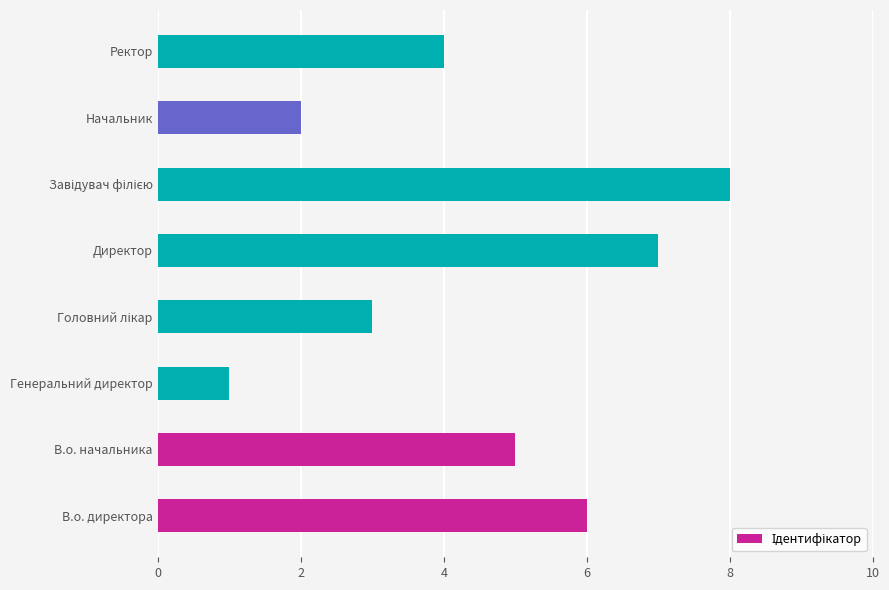

Read the value at Ректор.

4